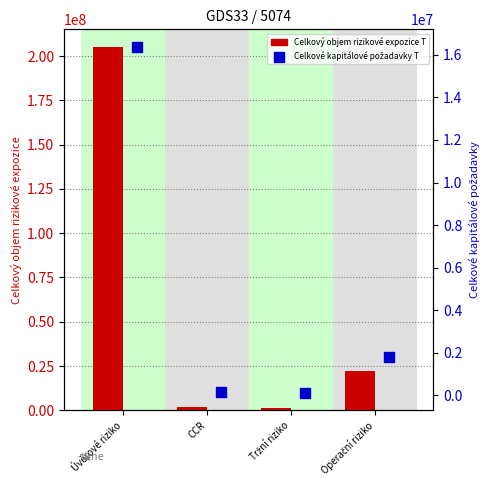

What are all the series names shown in the legend?

Celkový objem rizikové expozice T, Celkové kapitálové požadavky T